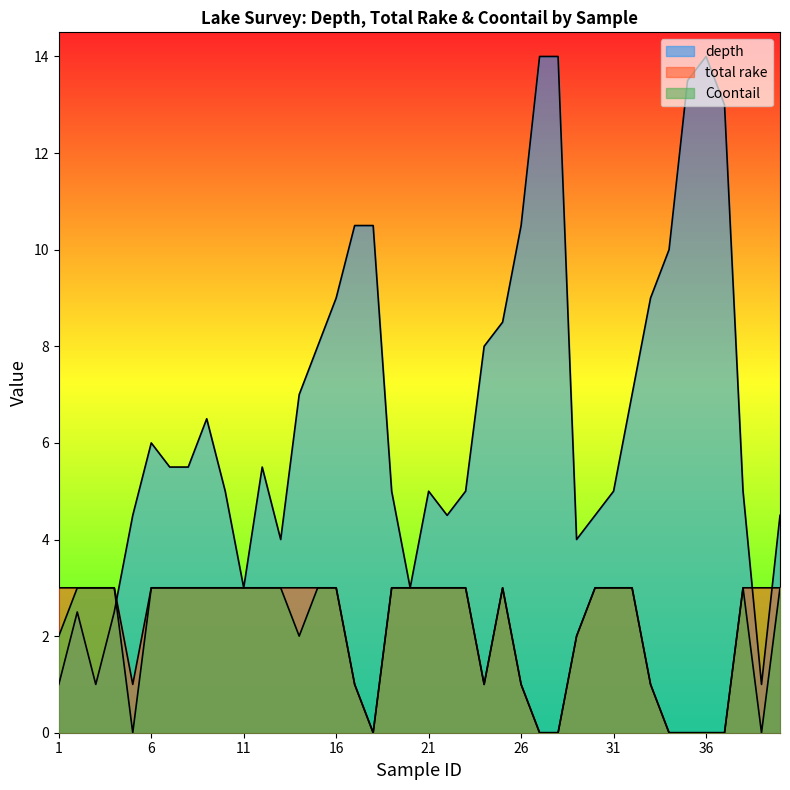

List the labels in order of Coontail value, largest first.

2, 3, 4, 6, 7, 8, 9, 10, 11, 12, 13, 15, 16, 19, 20, 21, 22, 23, 25, 30, 31, 32, 38, 40, 1, 14, 29, 17, 24, 26, 33, 5, 18, 27, 28, 34, 35, 36, 37, 39